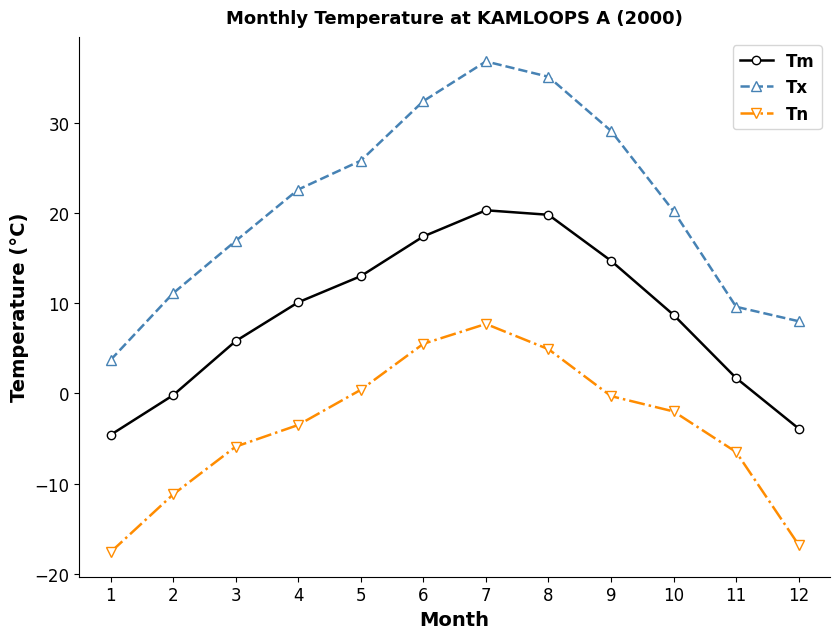

Reading right to left, extract all data points from this chart.

Tm: -3.9	1.7	8.7	14.7	19.8	20.3	17.4	13.0	10.1	5.8	-0.2	-4.6
Tx: 8.0	9.6	20.2	29.1	35.1	36.8	32.4	25.8	22.6	16.9	11.1	3.7
Tn: -16.8	-6.5	-2.0	-0.3	4.9	7.7	5.5	0.4	-3.5	-5.9	-11.2	-17.6